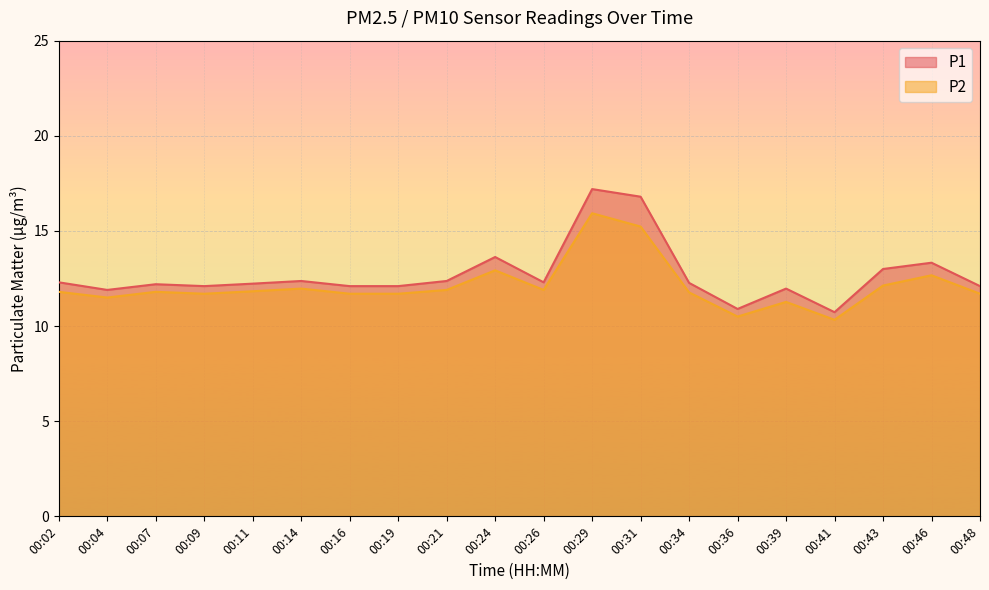

Where is P2 nearest to the value 13?

00:24